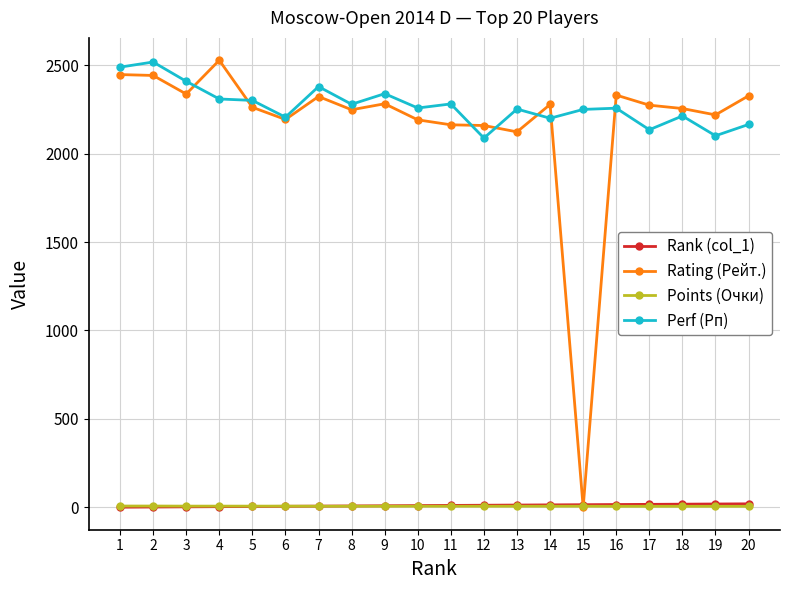

Which series has the largest range (max minus min)?

Rating (Рейт.)